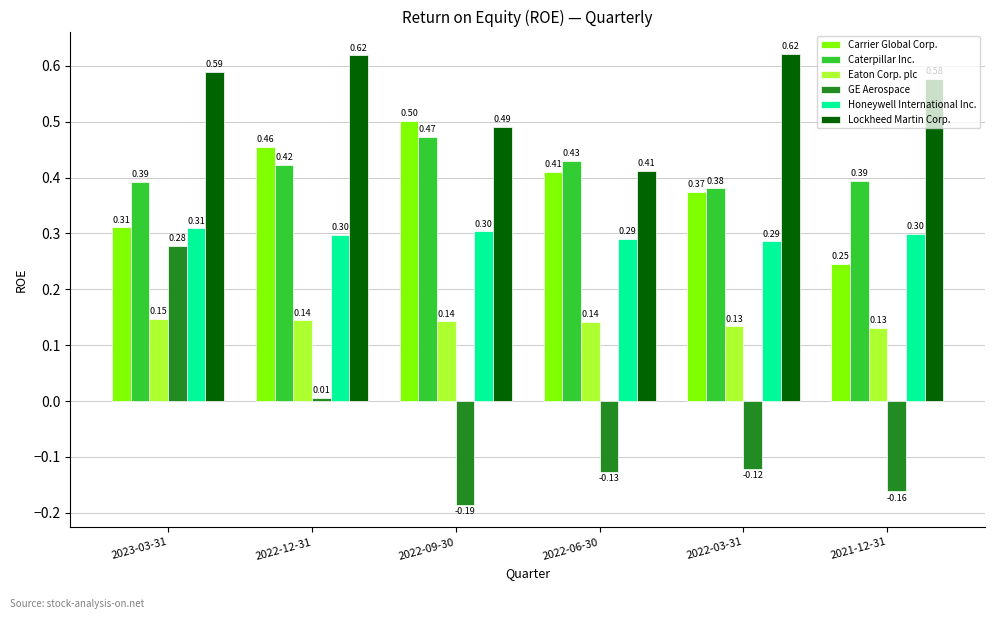

What is the value of the Honeywell International Inc. bar at the 3rd from the left?

0.3